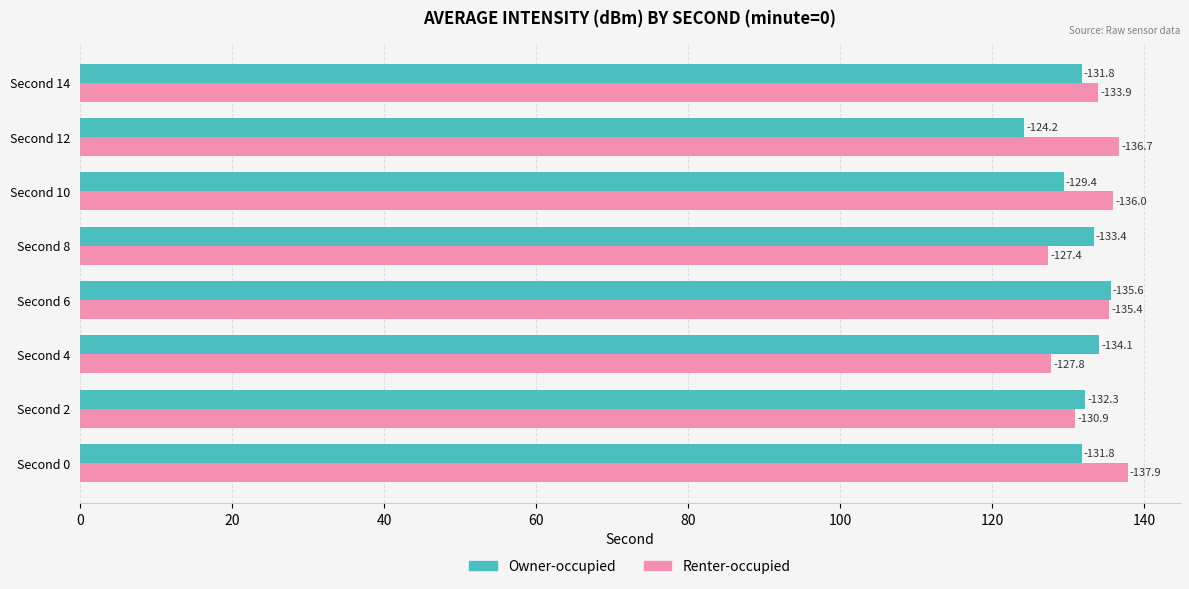

What are all the series names shown in the legend?

Owner-occupied, Renter-occupied